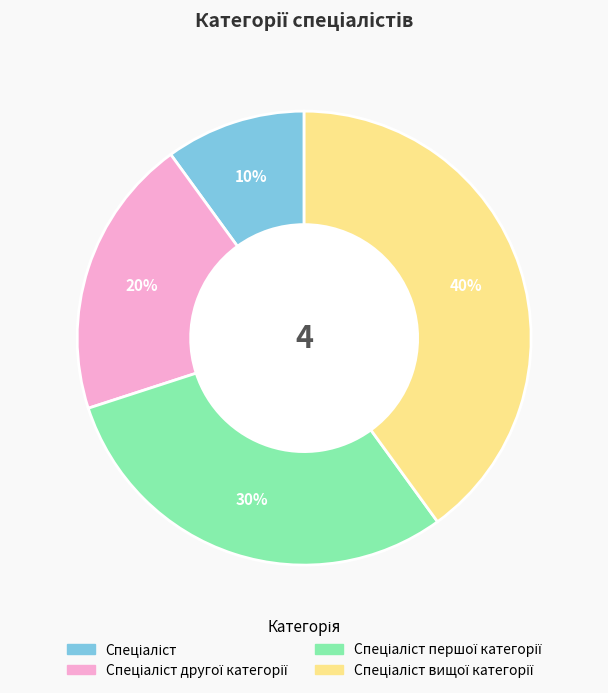

Is there any slice that represents more than half of the pie?

No